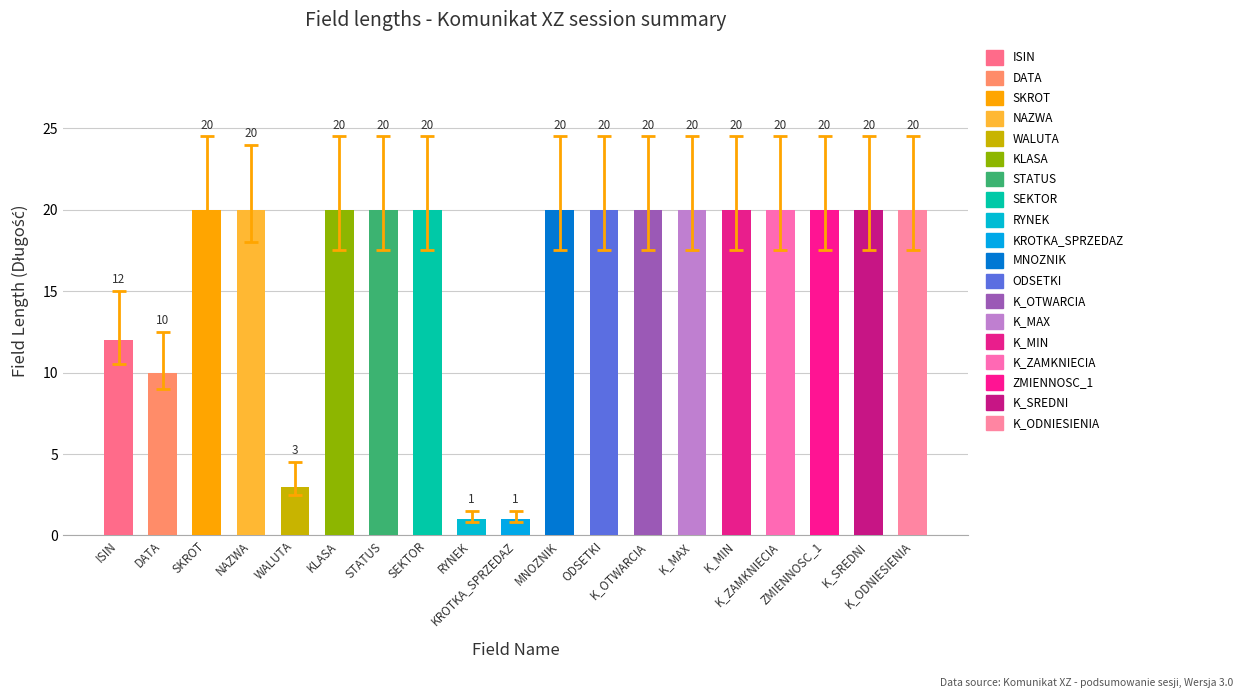

What is the sum of all values?

307